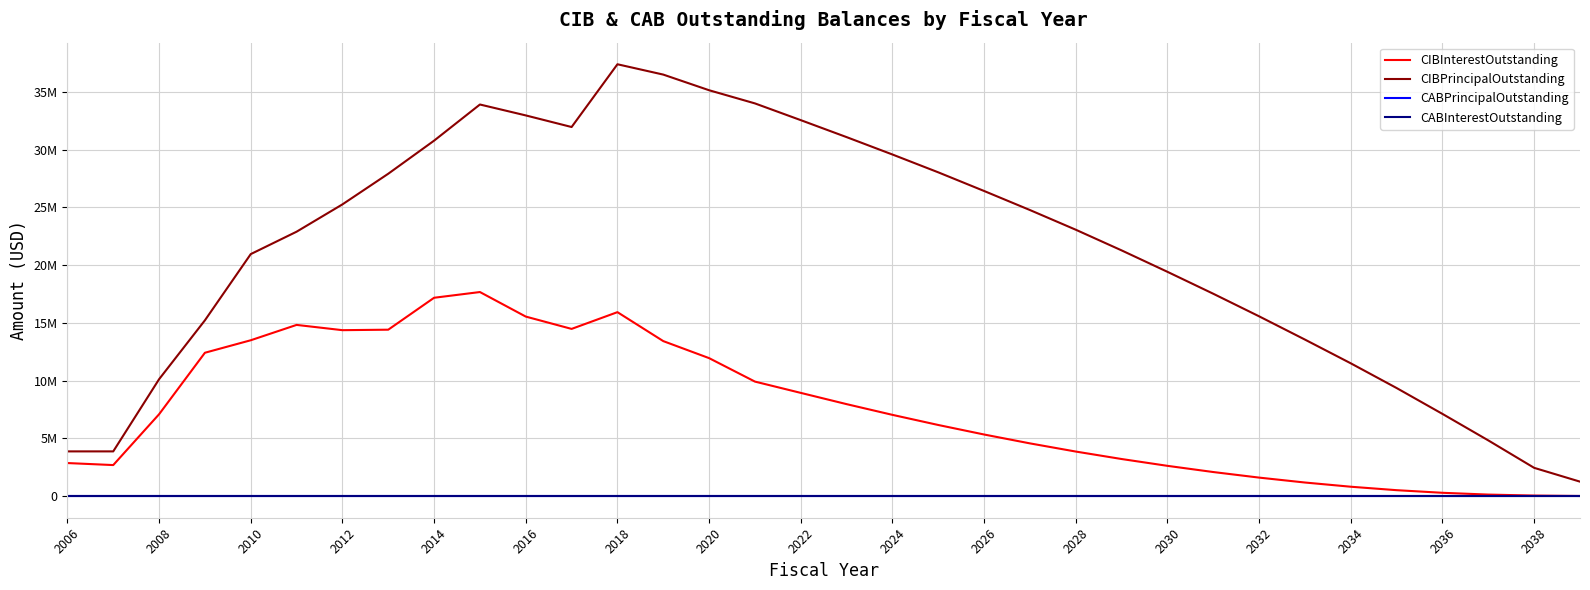

True or false: CIBPrincipalOutstanding and CABInterestOutstanding cross at least once.

False